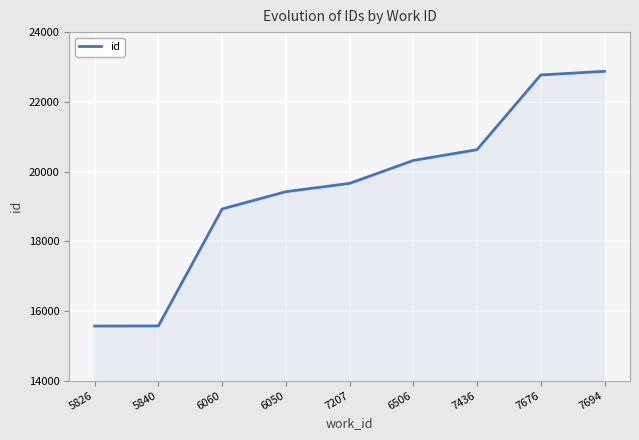

How many lines are shown in the chart?

1